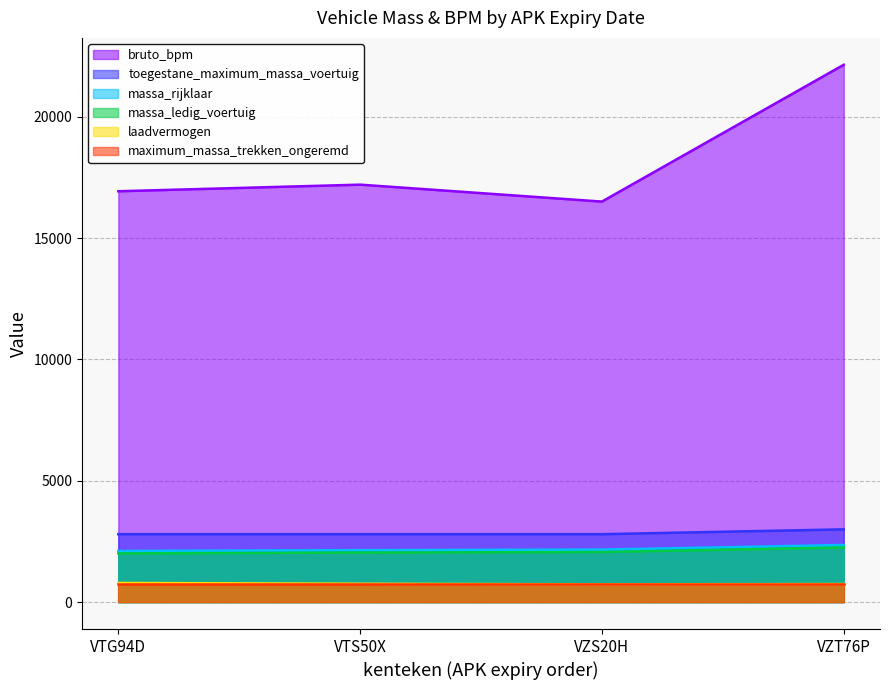

What is the value of the laadvermogen point at the 2nd from the left?

757